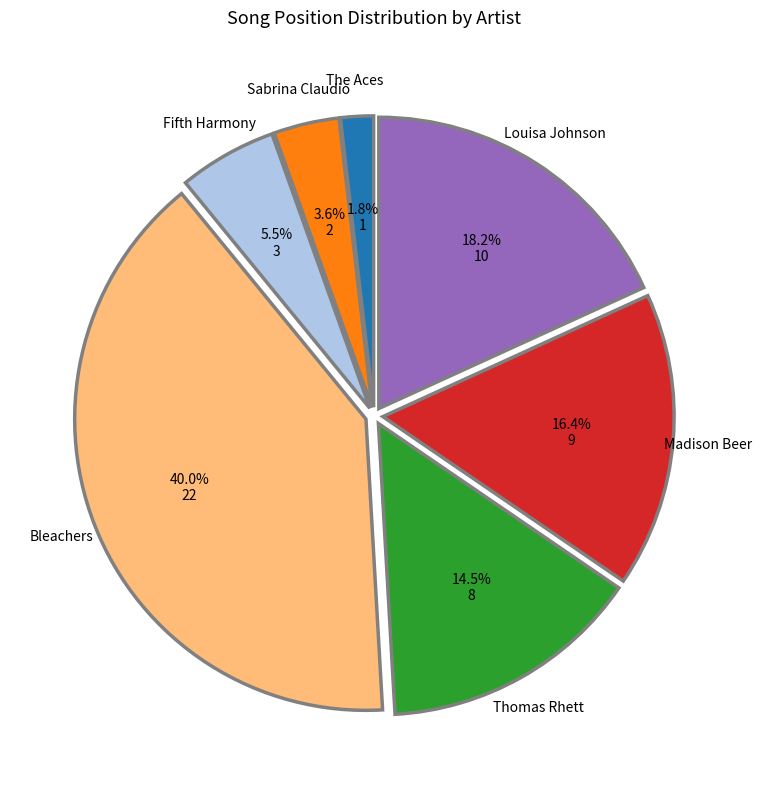

Rank the categories by value from lowest to highest.

The Aces, Sabrina Claudio, Fifth Harmony, Thomas Rhett, Madison Beer, Louisa Johnson, Bleachers